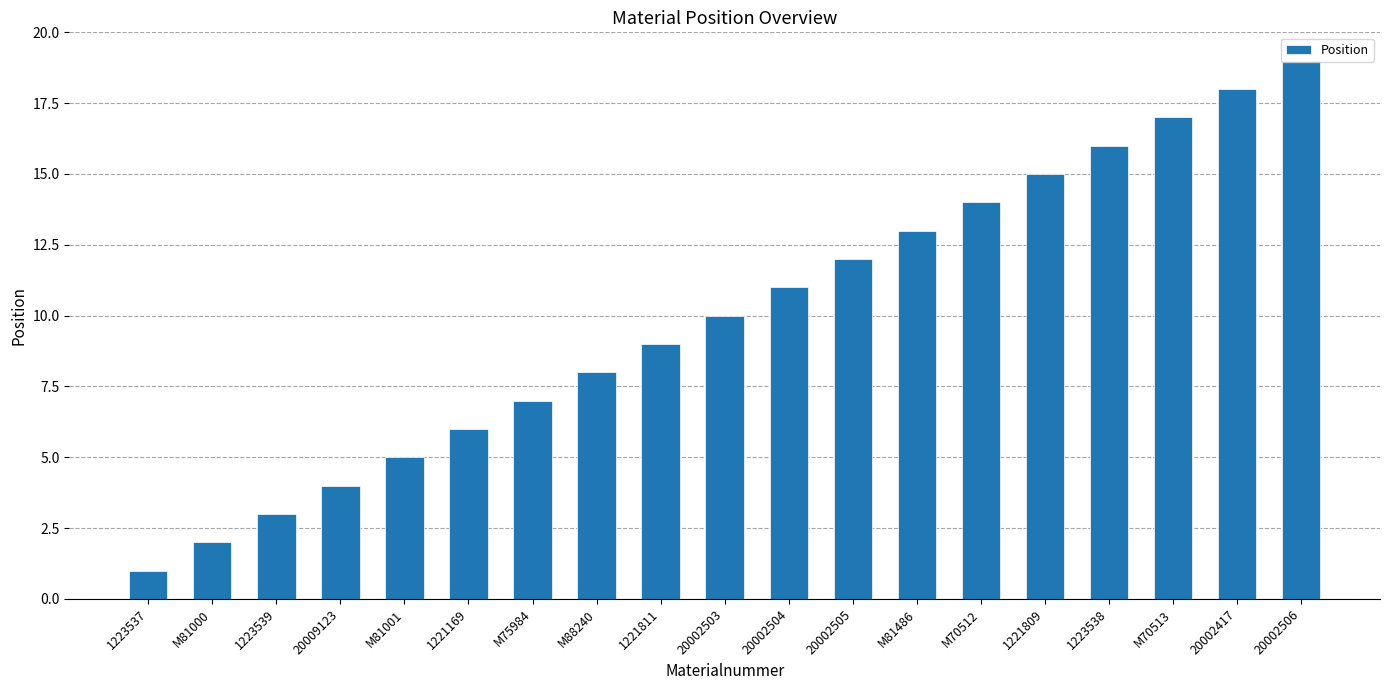

Reading right to left, extract all data points from this chart.

20002506=19	20002417=18	M70513=17	1223538=16	1221809=15	M70512=14	M81486=13	20002505=12	20002504=11	20002503=10	1221811=9	M88240=8	M75984=7	1221169=6	M81001=5	20009123=4	1223539=3	M81000=2	1223537=1